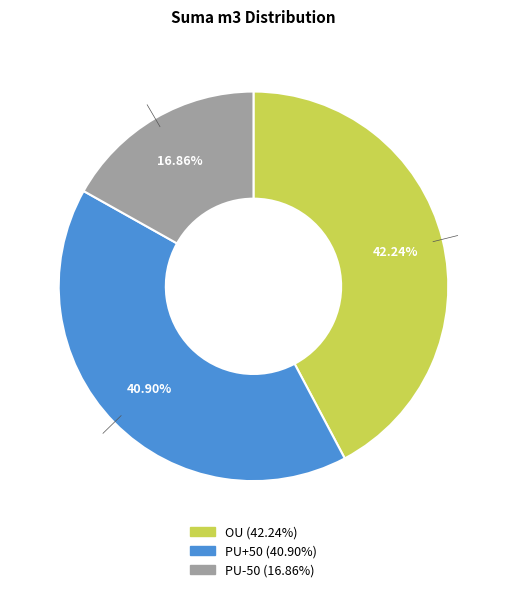

Which category has the smallest portion of the pie?

PU-50